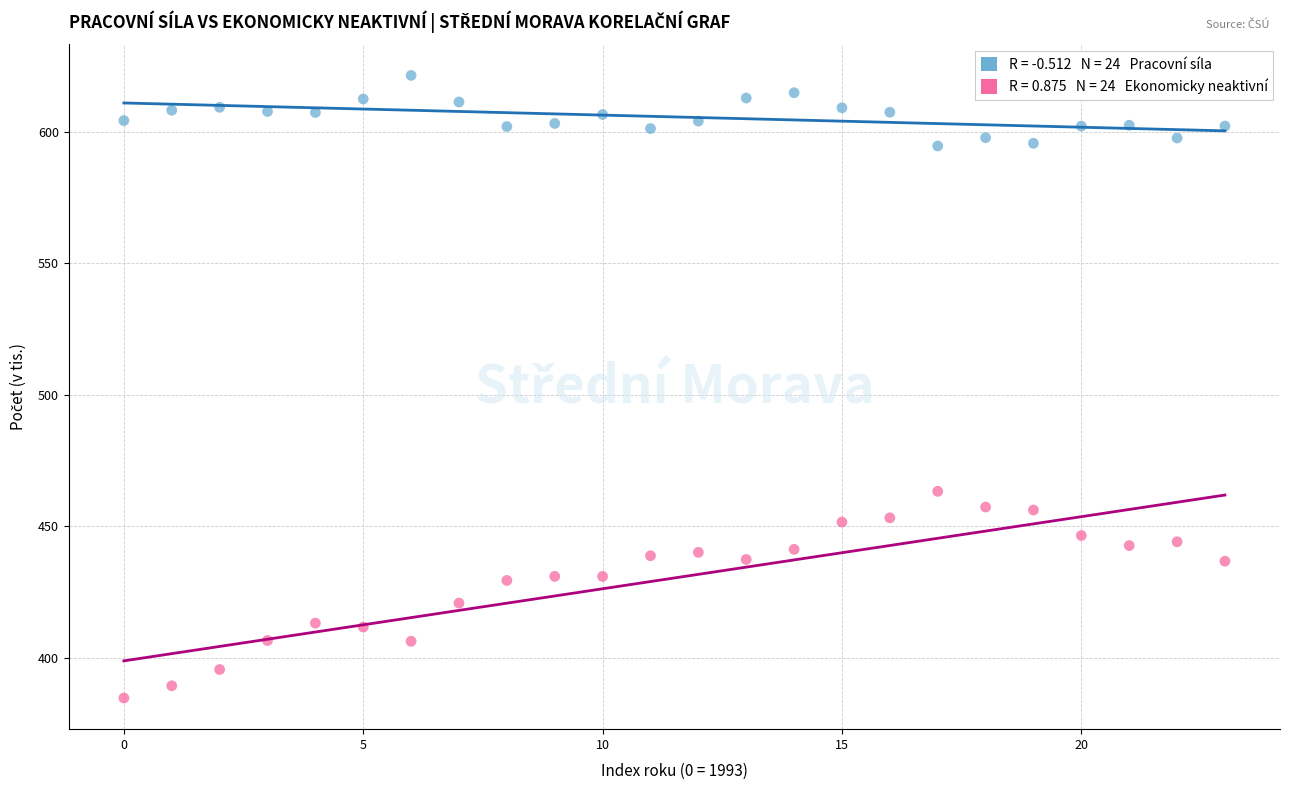

Across all series, what Y value is closest to 503?

463.3